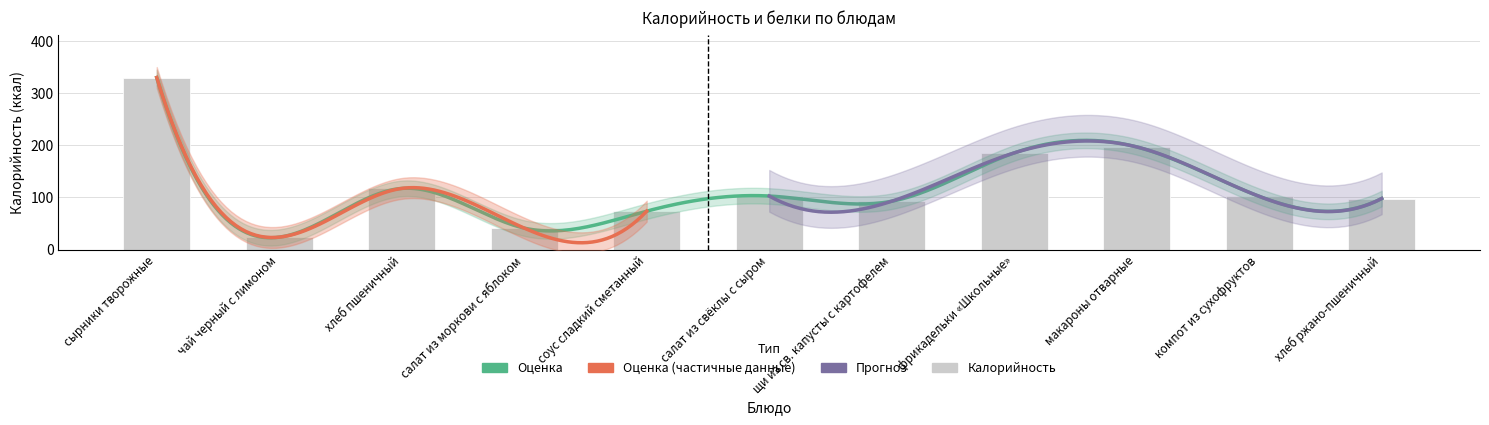

Reading left to right, transcribe all the data shown in this chart.

329.9	23.7	117.2	41.1	73.6	102.6	92.6	185.3	196.8	102.0	97.8